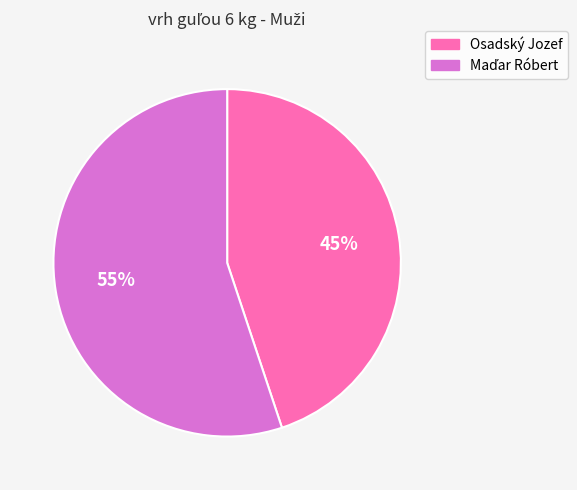

What percentage is the Osadský Jozef slice, to the nearest percent?

45%